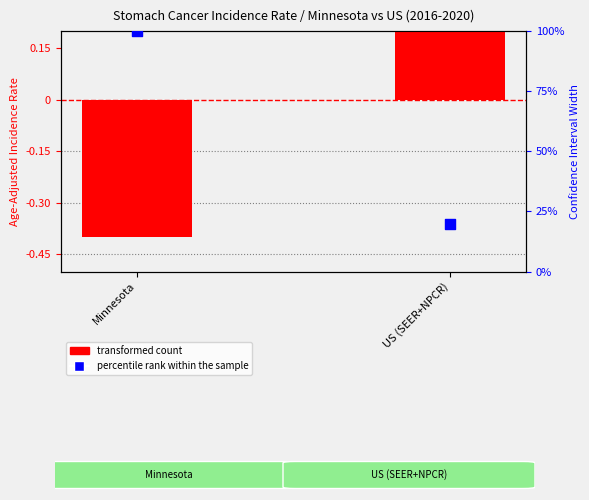

Which series has the widest spread of Y values?

percentile rank within the sample